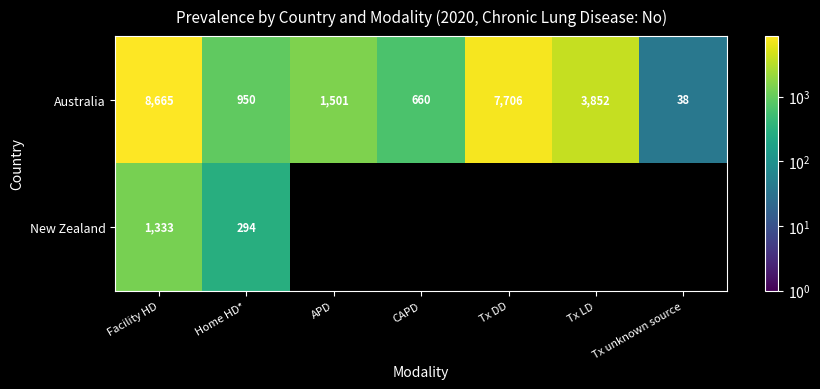

What is the maximum value shown in the chart?

8665.0